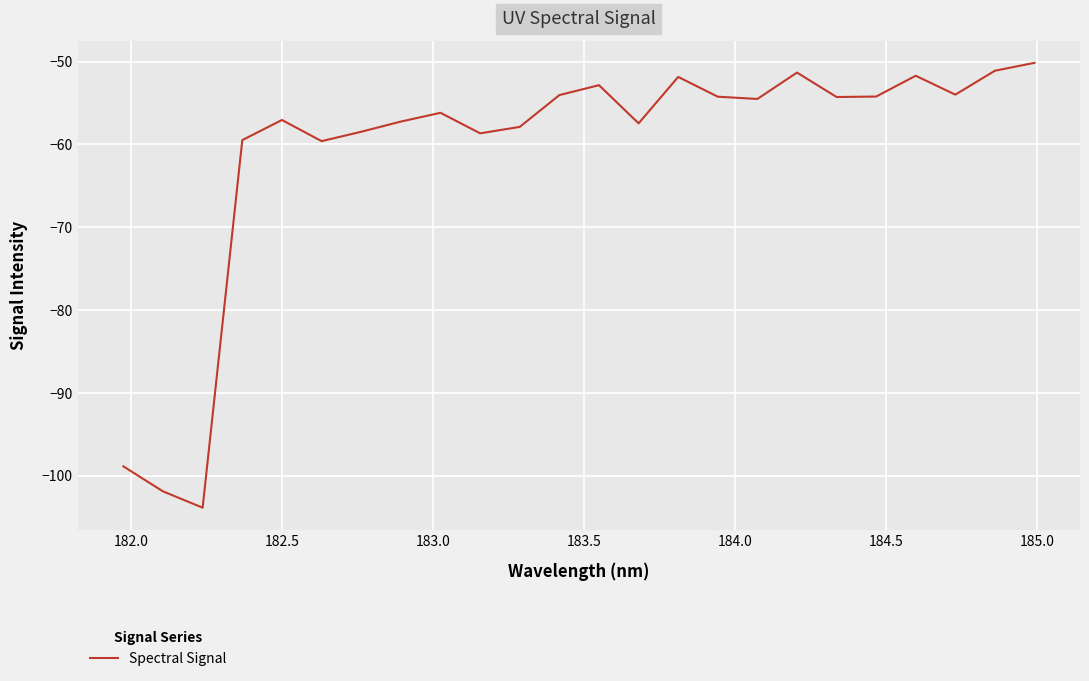

What is the maximum value shown in the chart?

-50.1